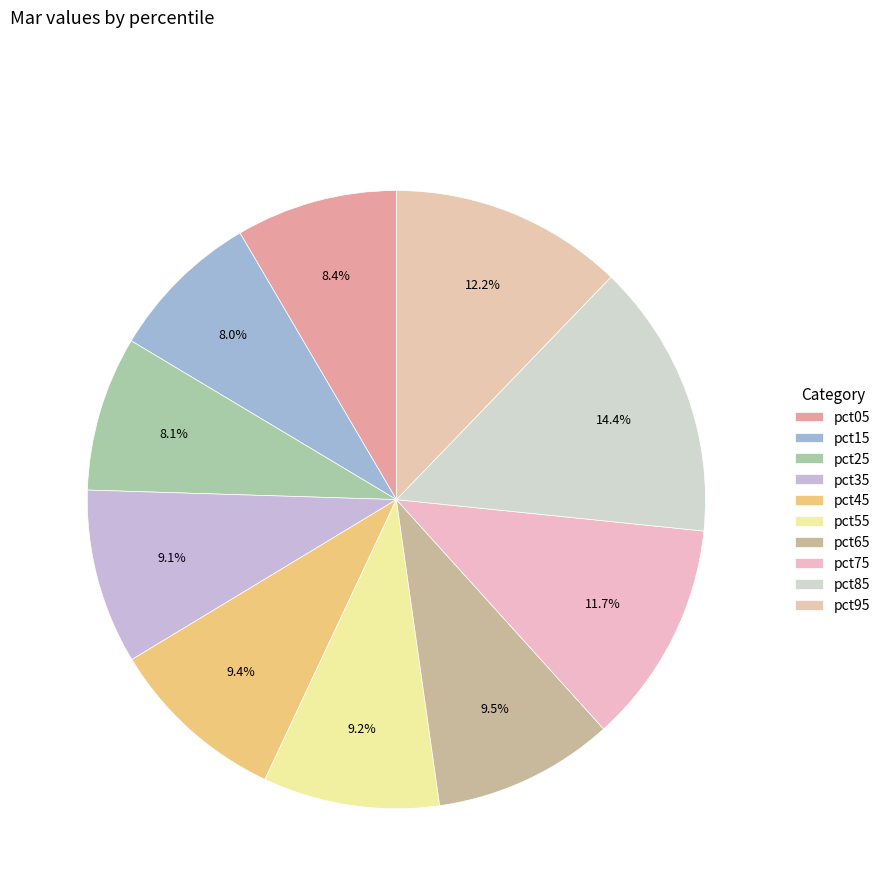

What is the total percentage of pct65 and pct45?

18.8%